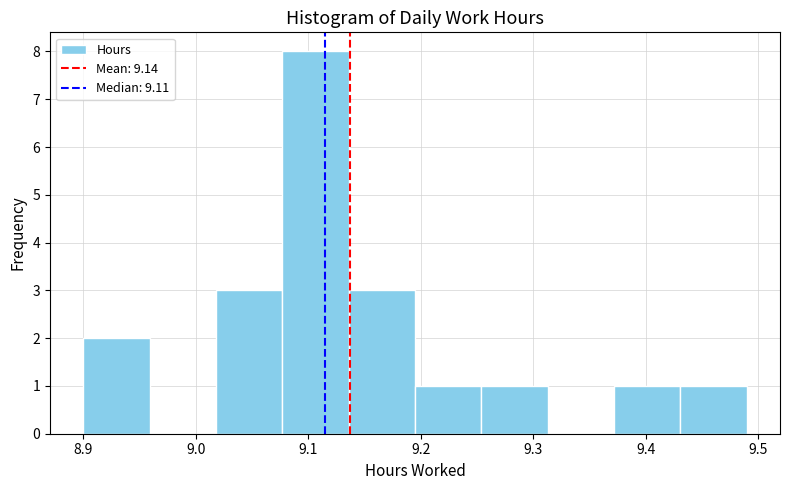

Which range on the x-axis has the tallest bar?

9.077 to 9.136